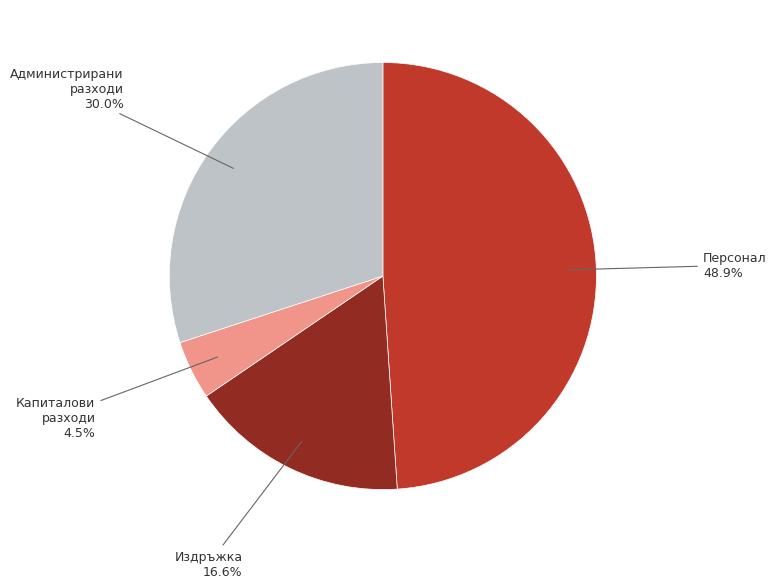

Is there a majority slice in this chart?

No